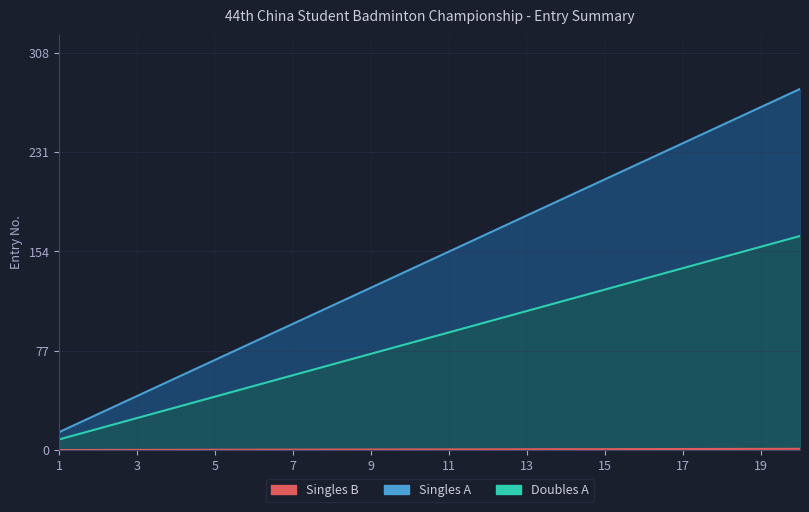

What is the difference between the maximum and minimum values in the Singles B series?

0.9